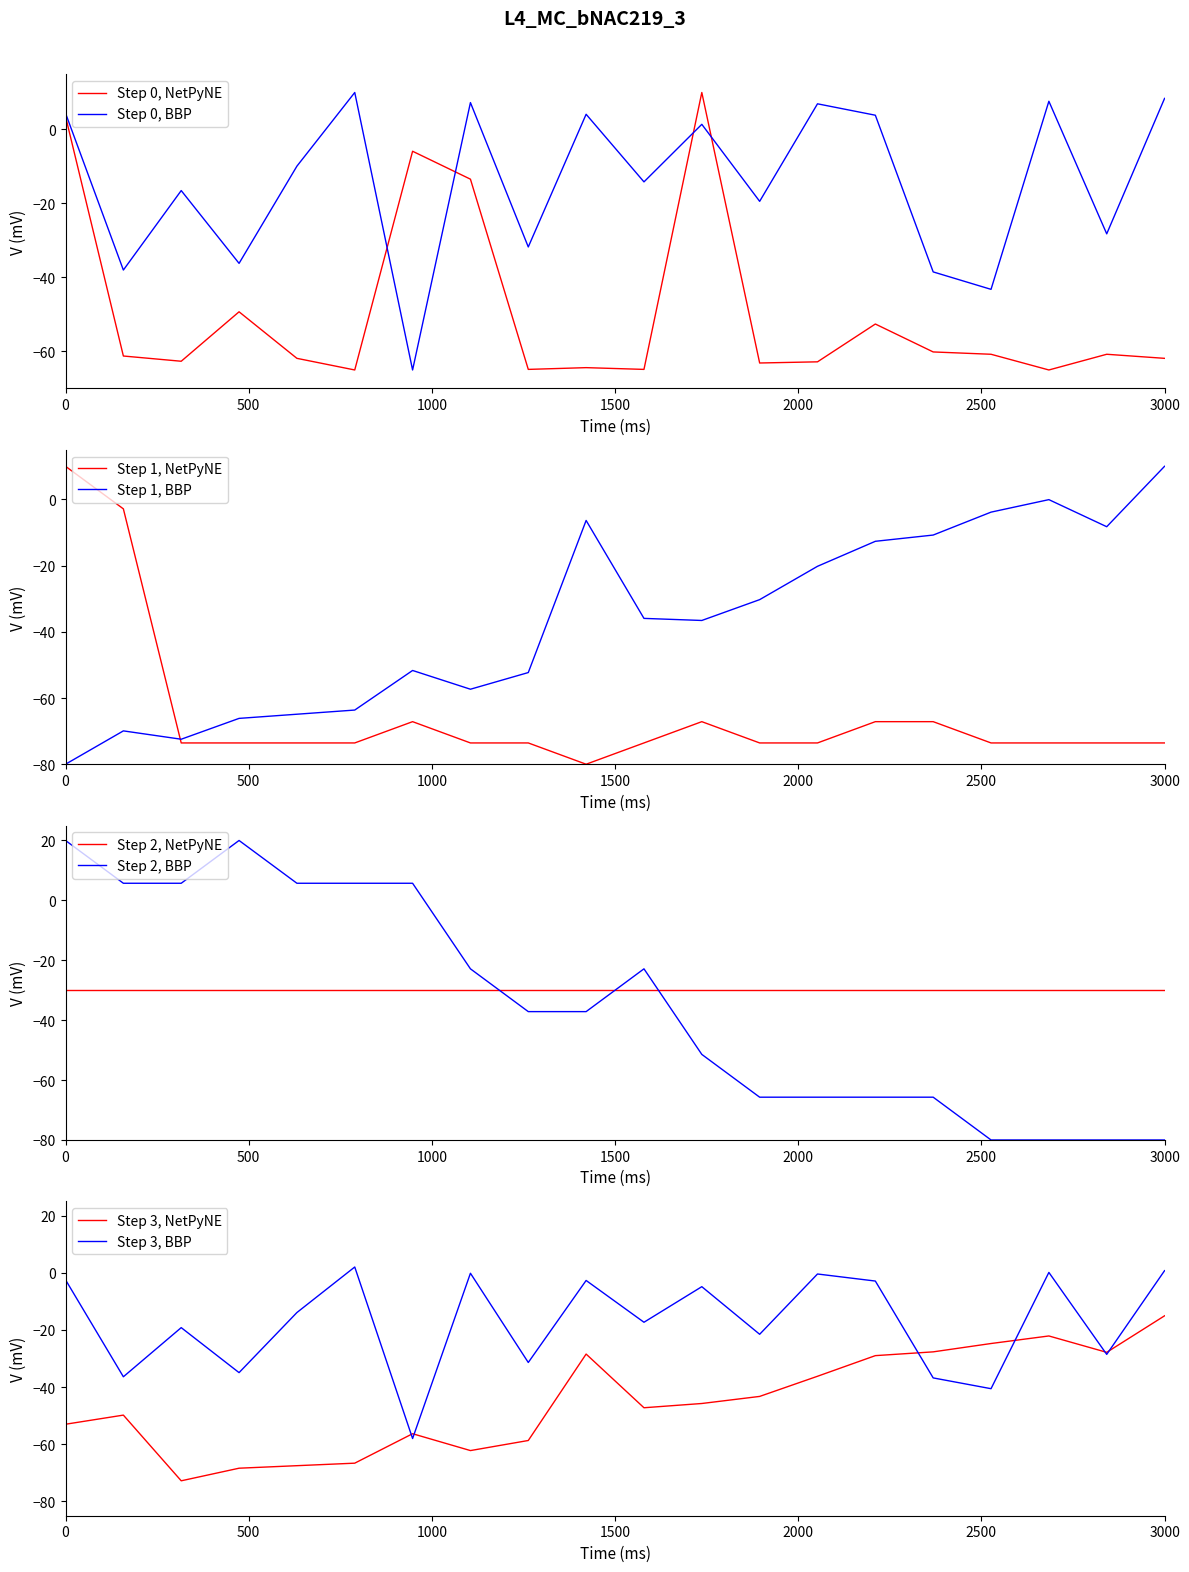

True or false: Step 1, NetPyNE and Step 1, BBP cross at least once.

True